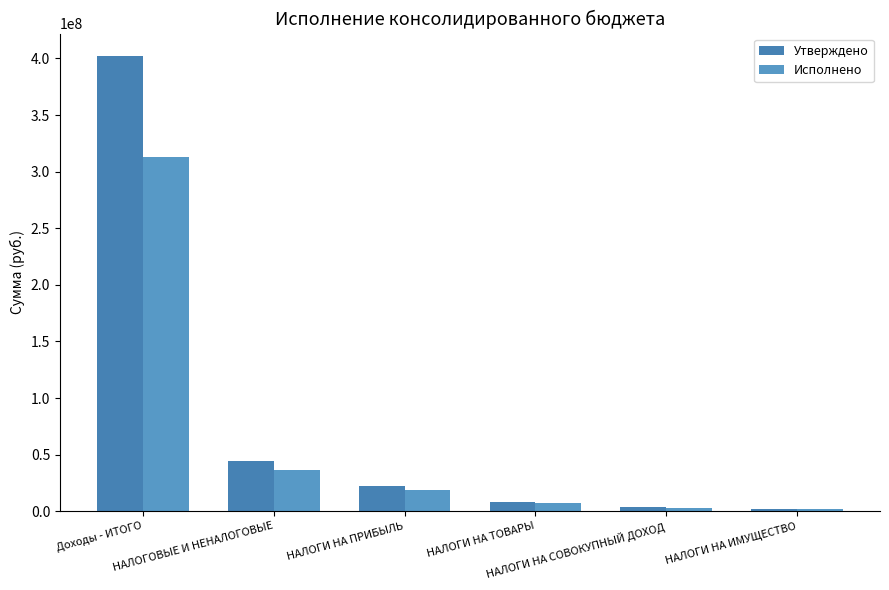

List the series in order of their overall mean, lowest first.

Исполнено, Утверждено